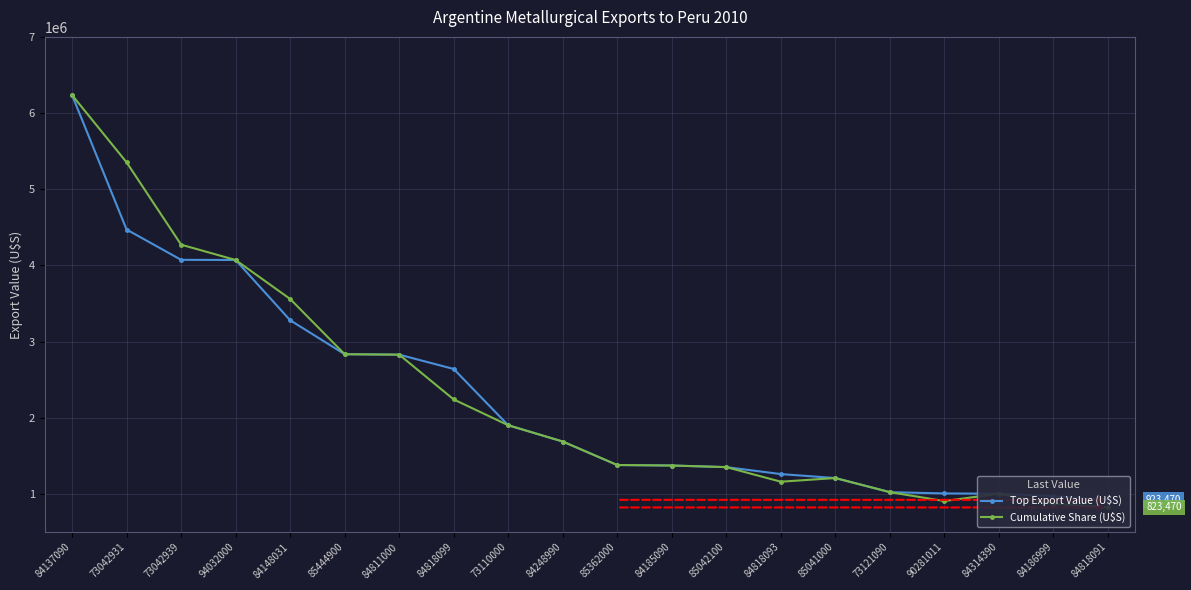

What is the lowest value of the Cumulative Share (U$S) series?

823470.8